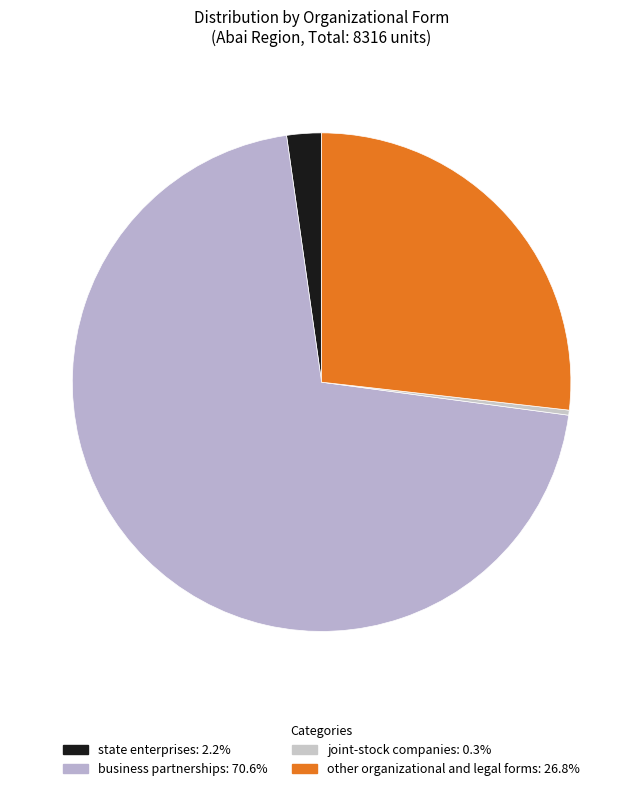

Which category has the biggest portion of the pie?

business partnerships